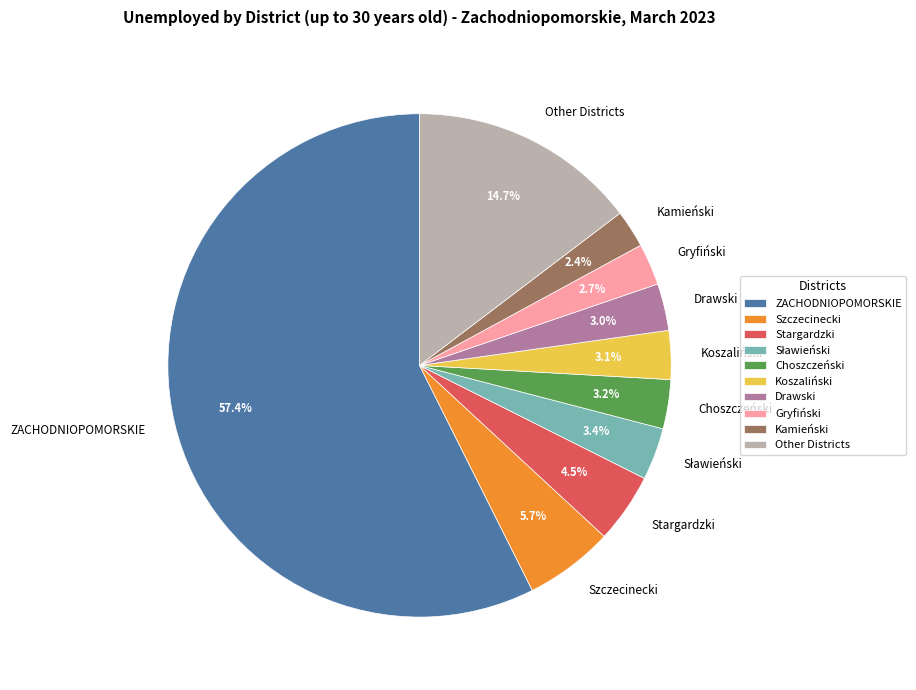

What is the largest slice in the pie chart?

ZACHODNIOPOMORSKIE